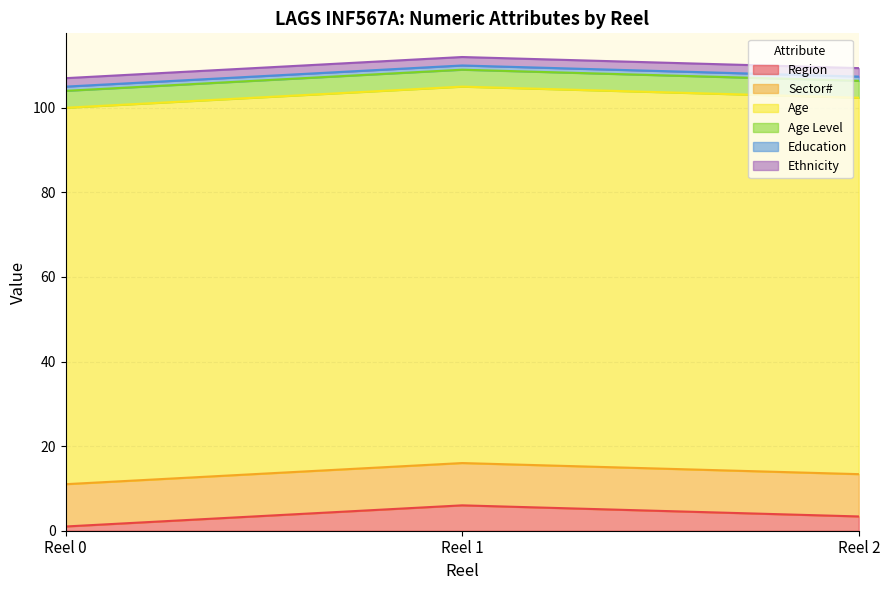

True or false: Sector# has more than 1 points higher than both neighbors.

False